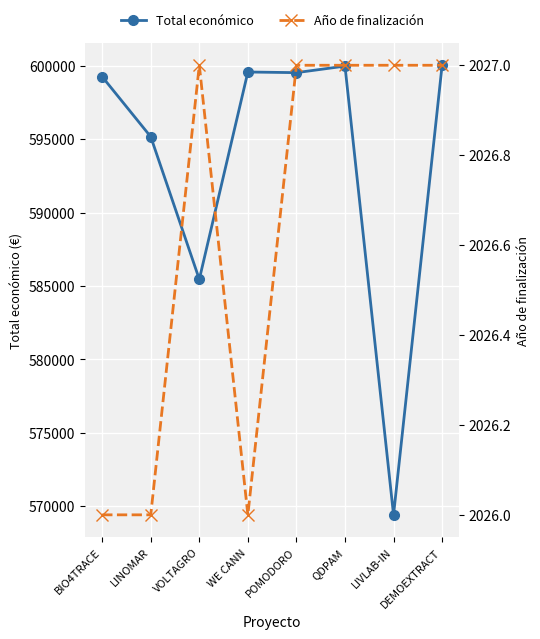

True or false: Año de finalización has a value of 2026 at LINOMAR.

True